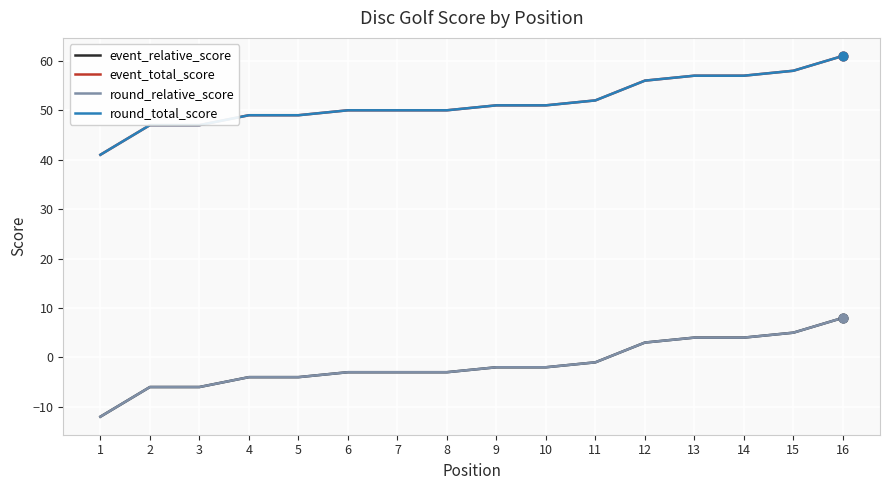

At which category is the sum across all series the highest?

16